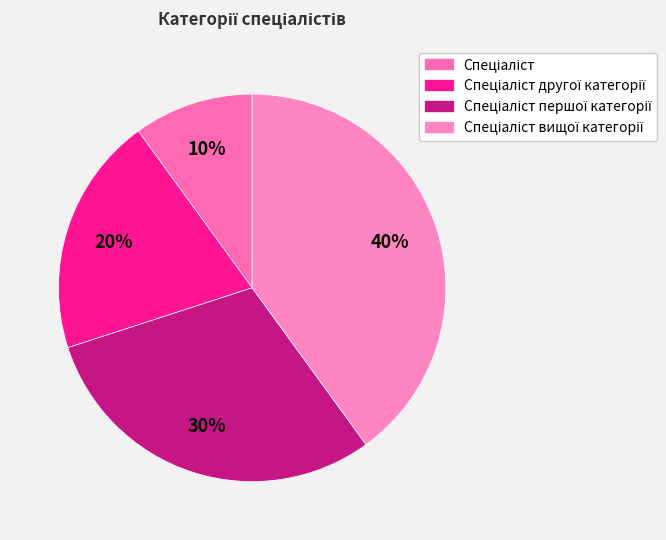

How many slices are in this pie chart?

4